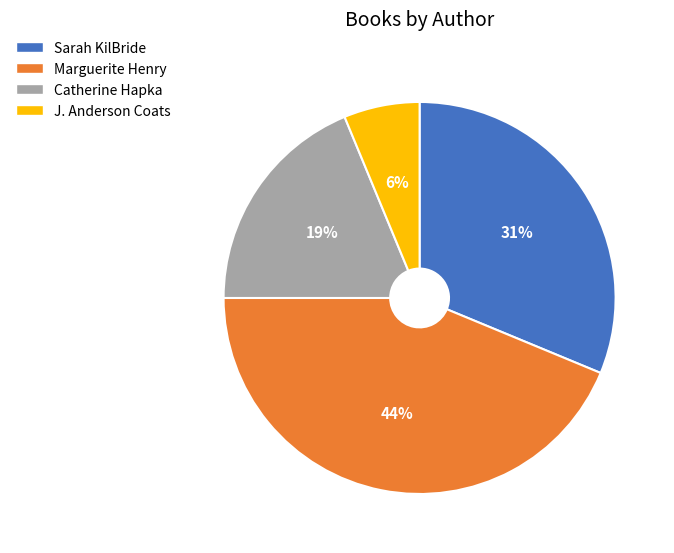

Does any single category account for the majority?

No